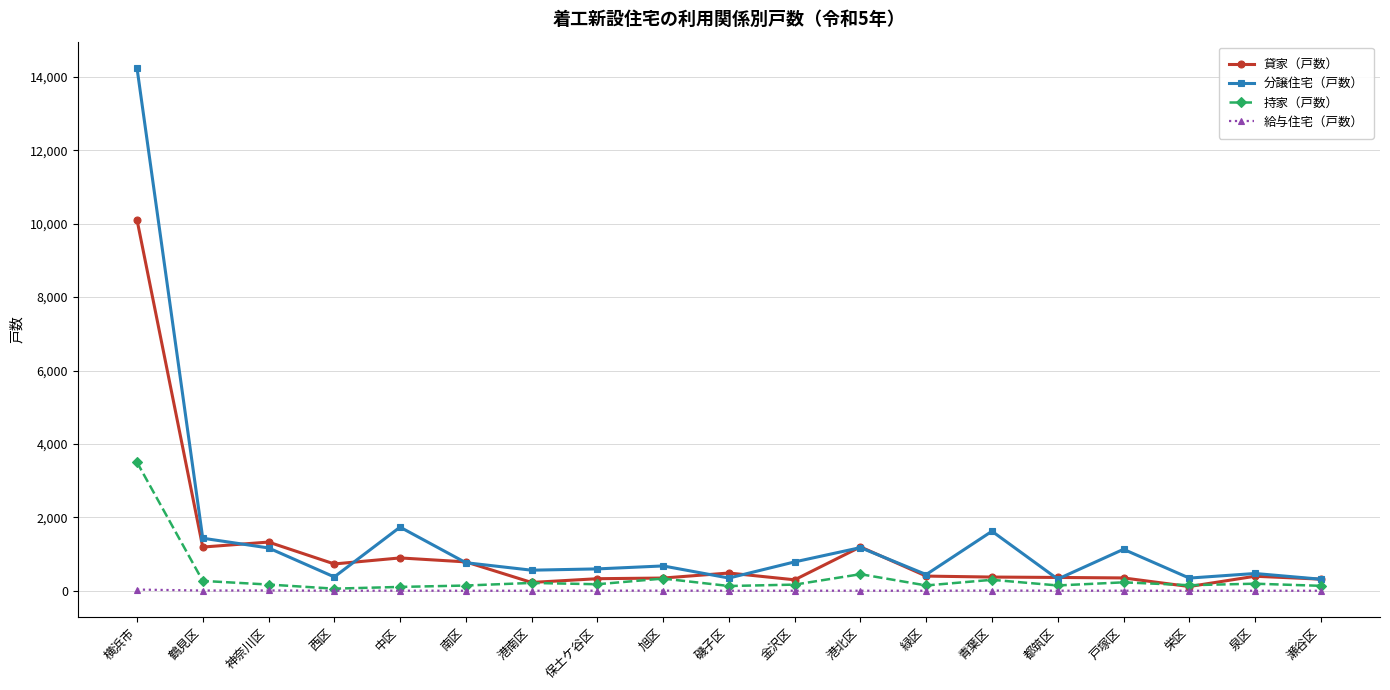

List the series in order of their peak value, highest first.

分譲住宅（戸数）, 貸家（戸数）, 持家（戸数）, 給与住宅（戸数）